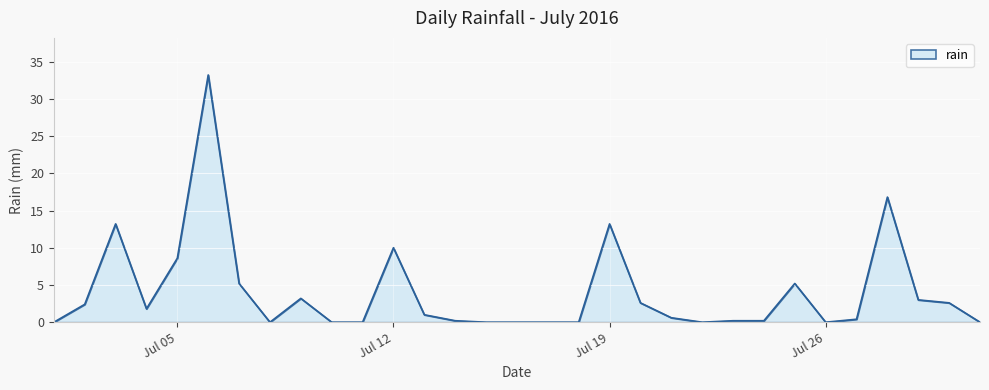

Count the number of data series in this chart.

1